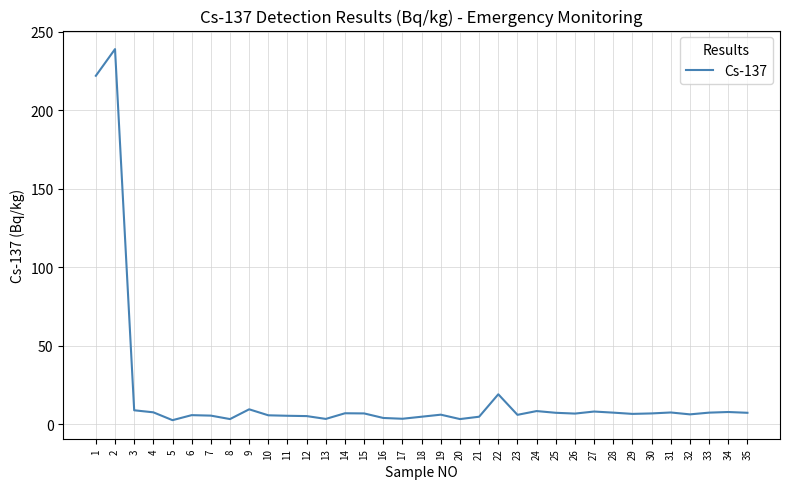

What is the ratio of the value at 31 to the value at 26?

1.1